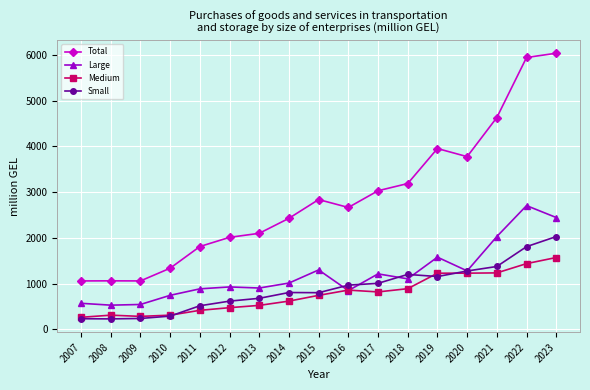

What is the greatest value displayed?

6040.5